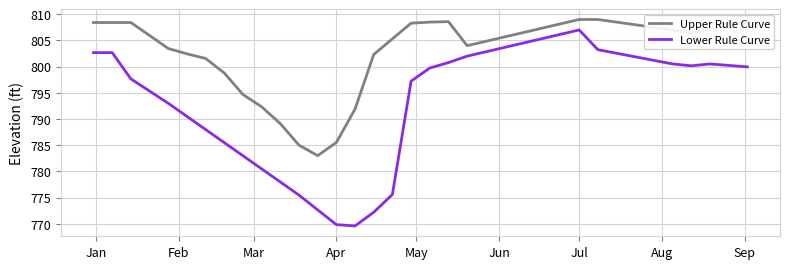

Which series has the widest spread of values?

Lower Rule Curve